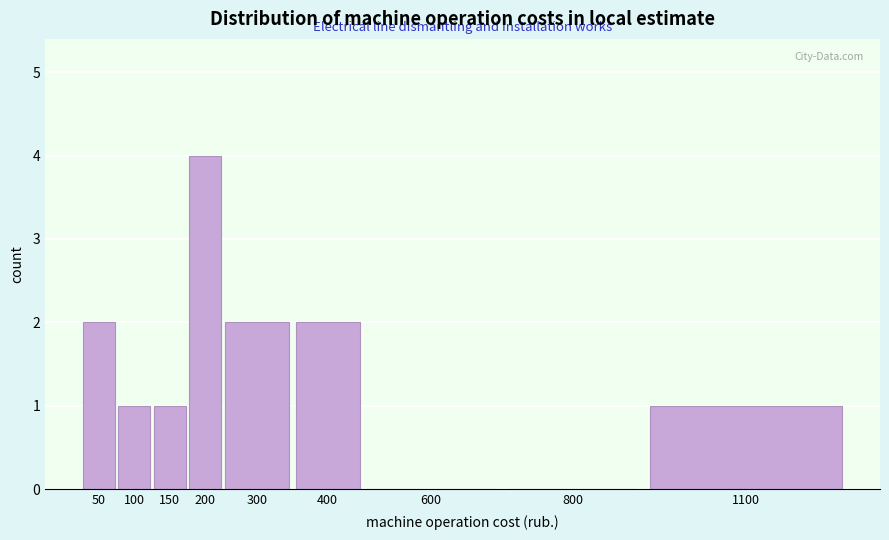

Reading right to left, transcribe all the data shown in this chart.

1100=1	800=0	600=0	400=2	300=2	200=4	150=1	100=1	50=2